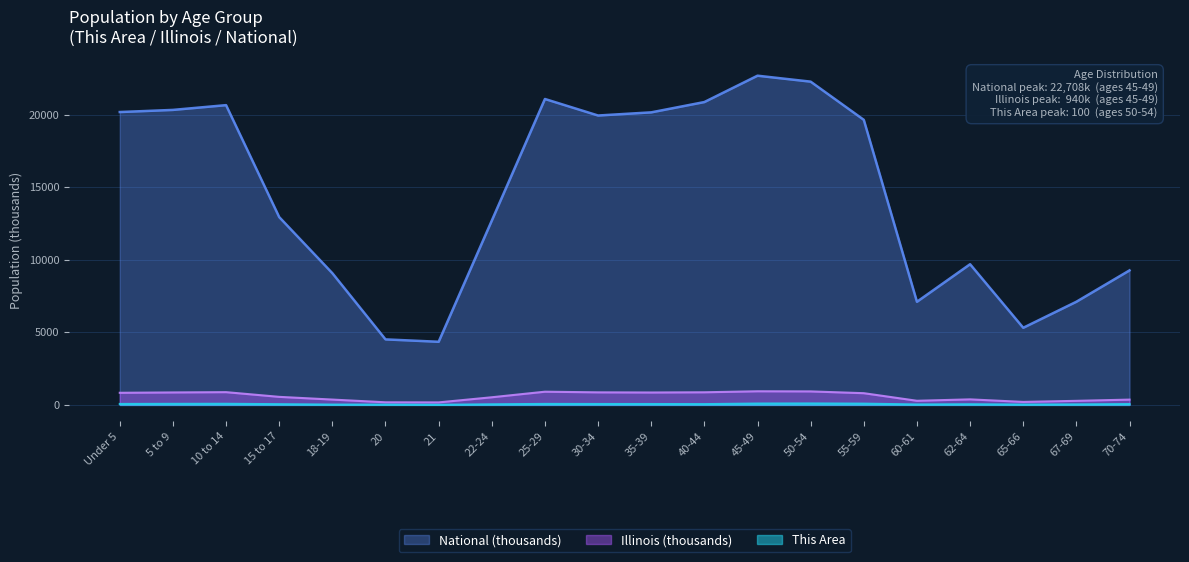

Rank the categories by Illinois value from highest to lowest.

45-49, 50-54, 25-29, 10 to 14, 40-44, 30-34, 5 to 9, 35-39, Under 5, 55-59, 15 to 17, 22-24, 62-64, 18-19, 70-74, 60-61, 67-69, 65-66, 20, 21